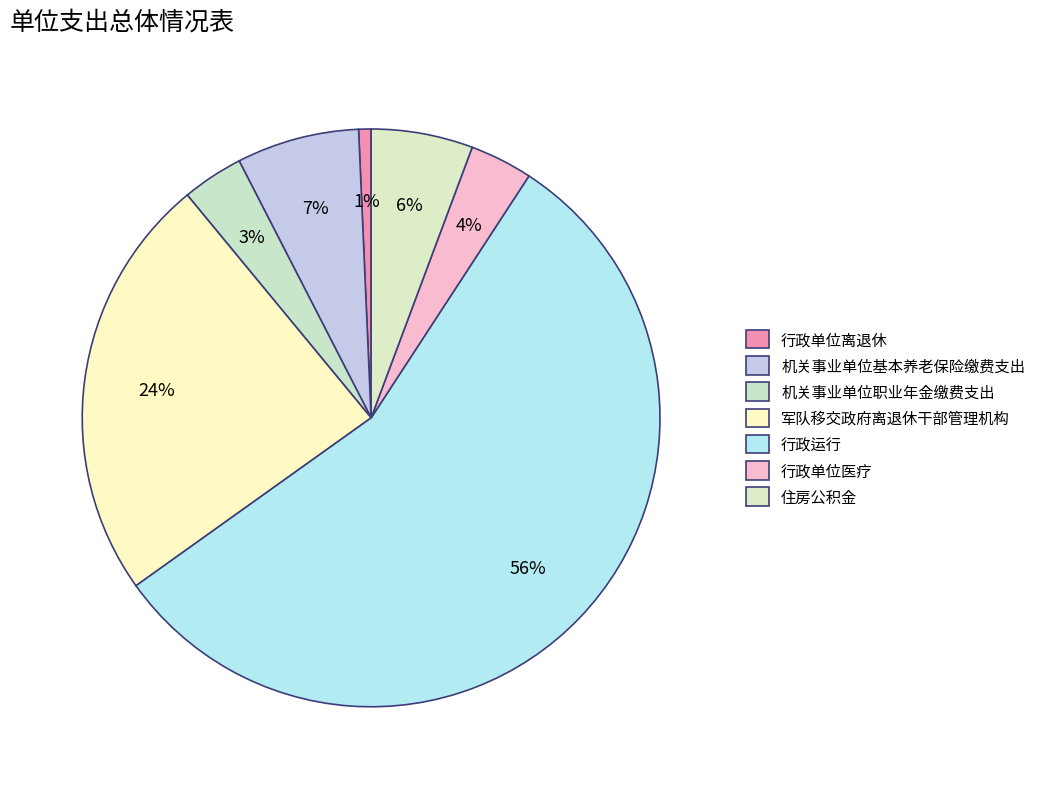

What is the smallest slice in the pie chart?

行政单位离退休